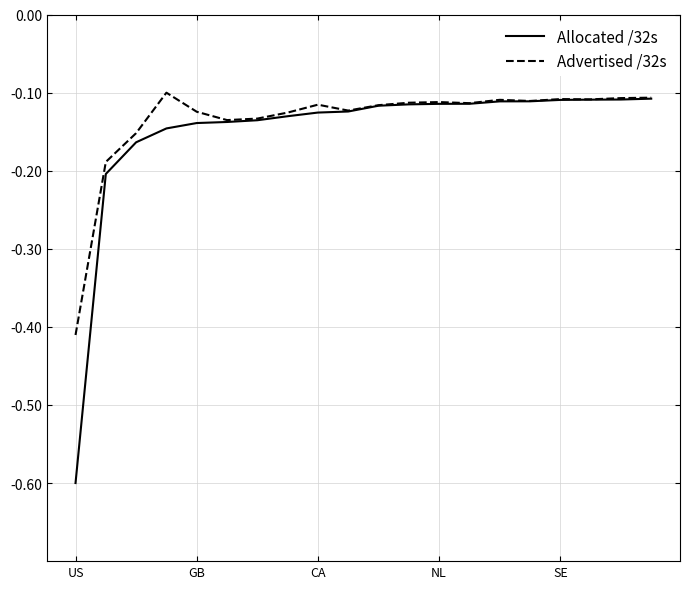

Which series has the largest total across all categories?

Advertised /32s